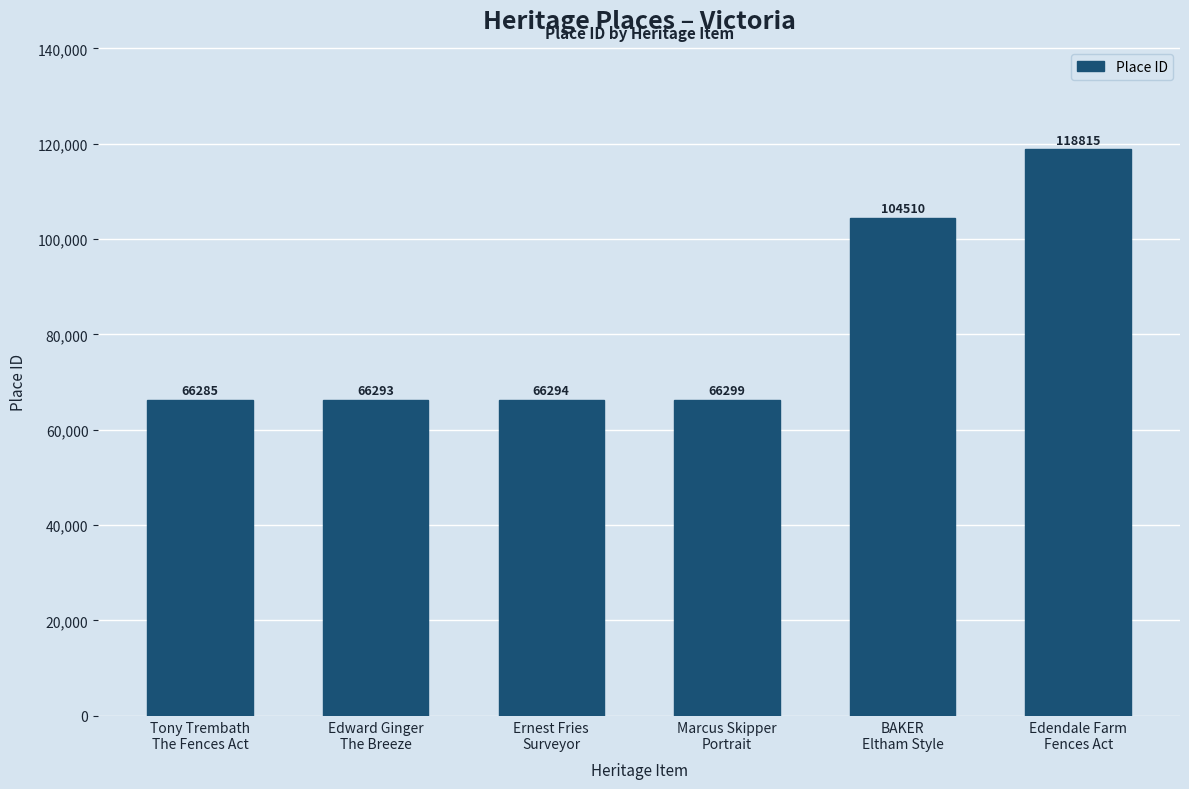

Rank the categories by value from highest to lowest.

Edendale Farm
Fences Act, BAKER
Eltham Style, Marcus Skipper
Portrait, Ernest Fries
Surveyor, Edward Ginger
The Breeze, Tony Trembath
The Fences Act